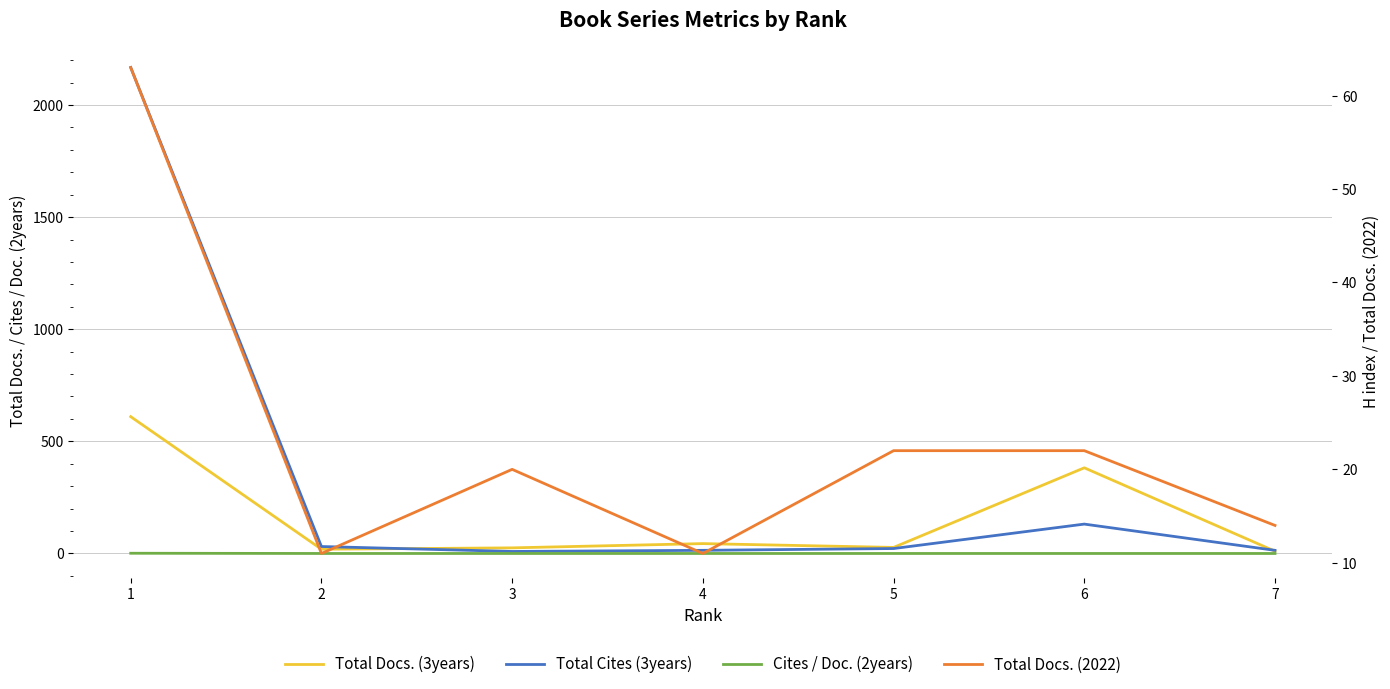

At how many categories does at least one series exceed 2090?

1